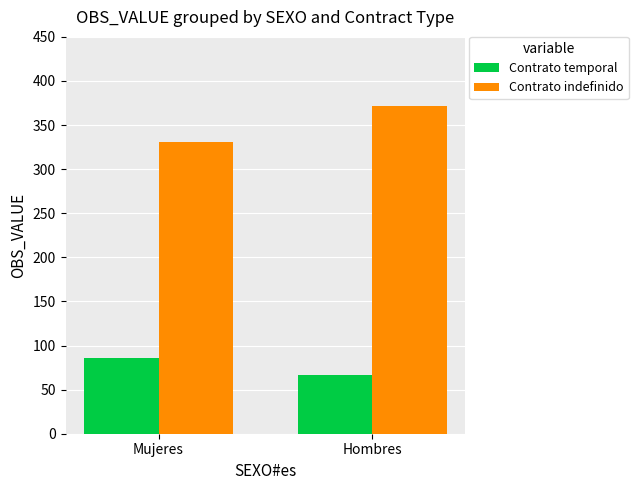

Which series has the largest total across all categories?

Contrato indefinido